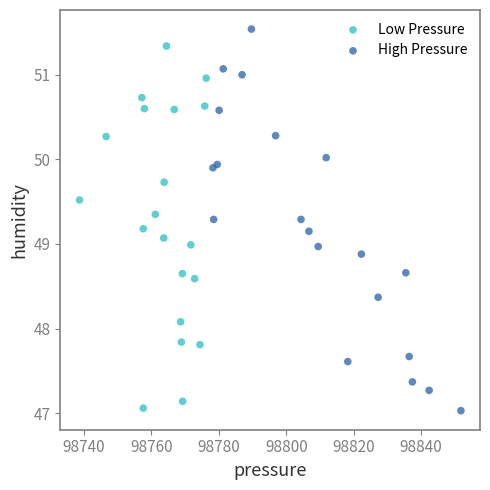

Which series contains the highest Y value?

High Pressure